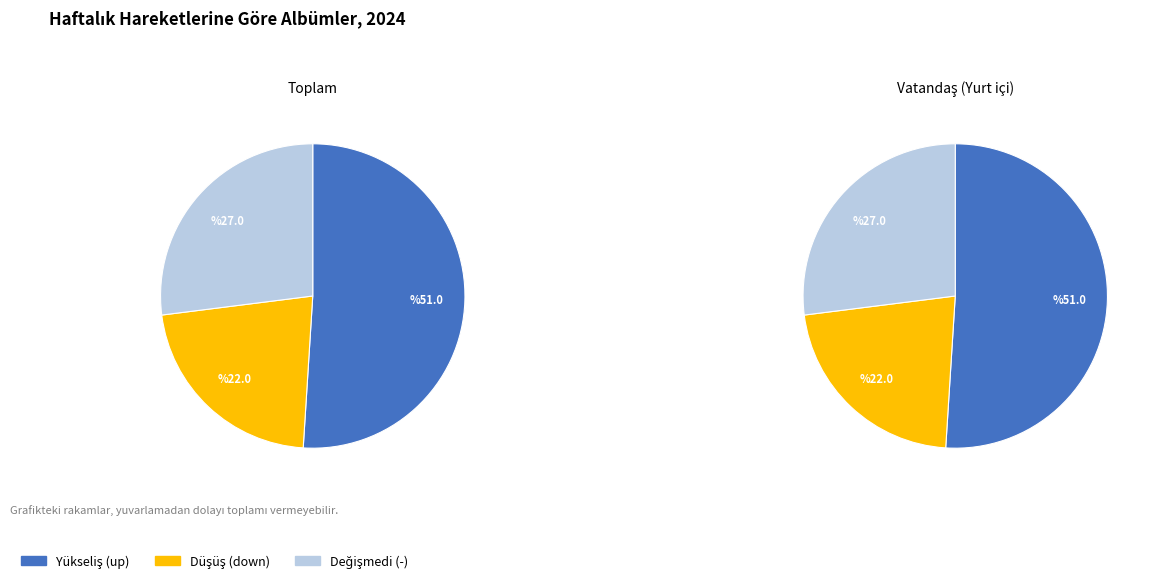

Between down and -, which is larger?

-